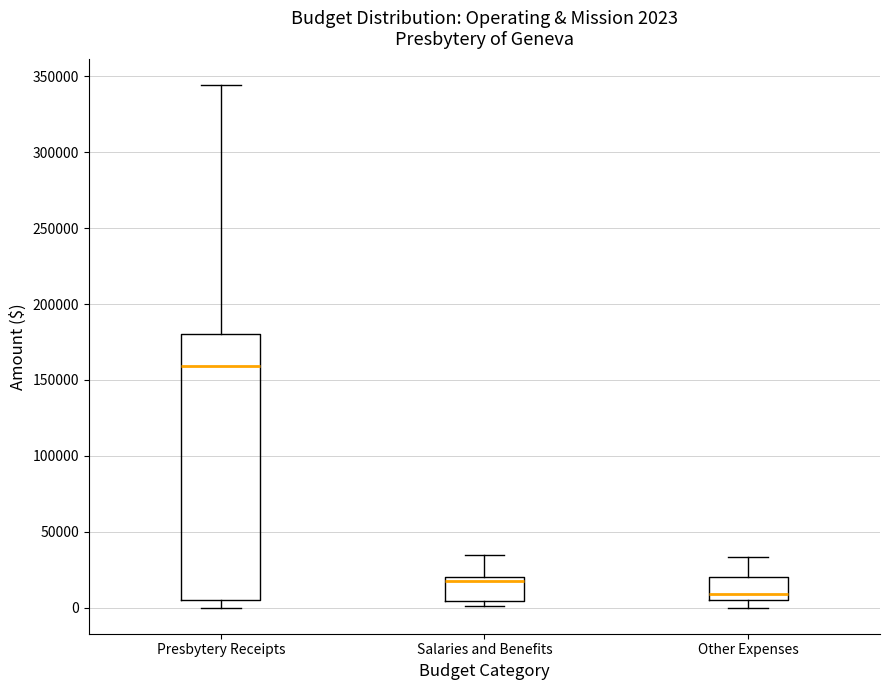

Which box has the lowest median line?

Other Expenses